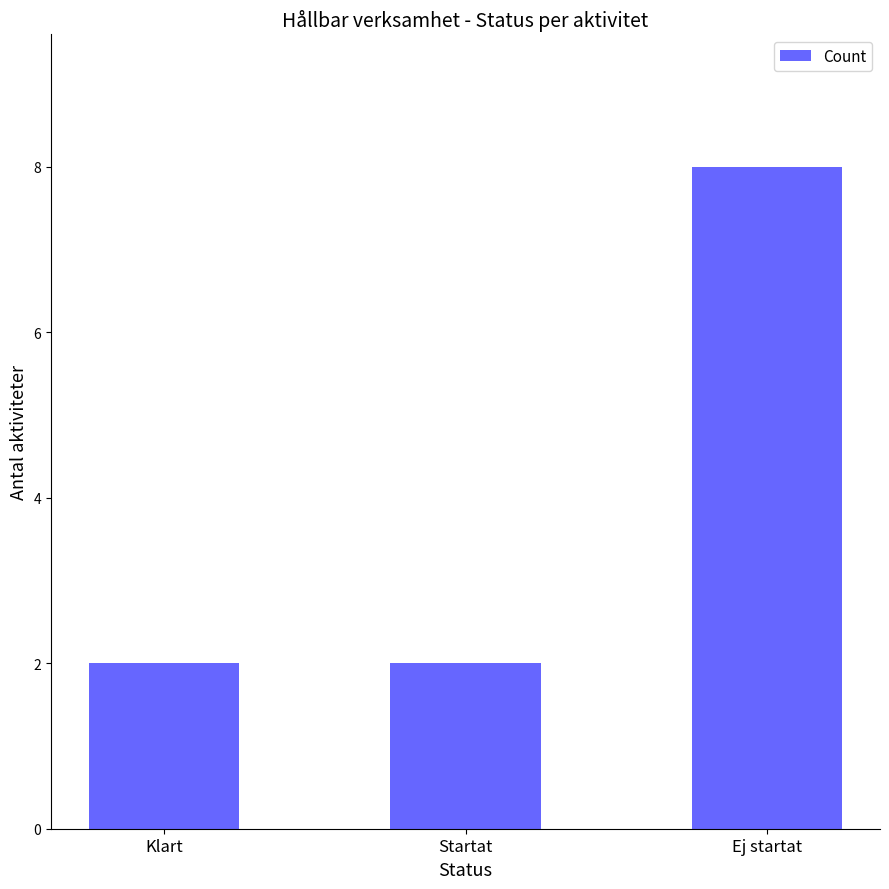

What position from the right is Klart?

3